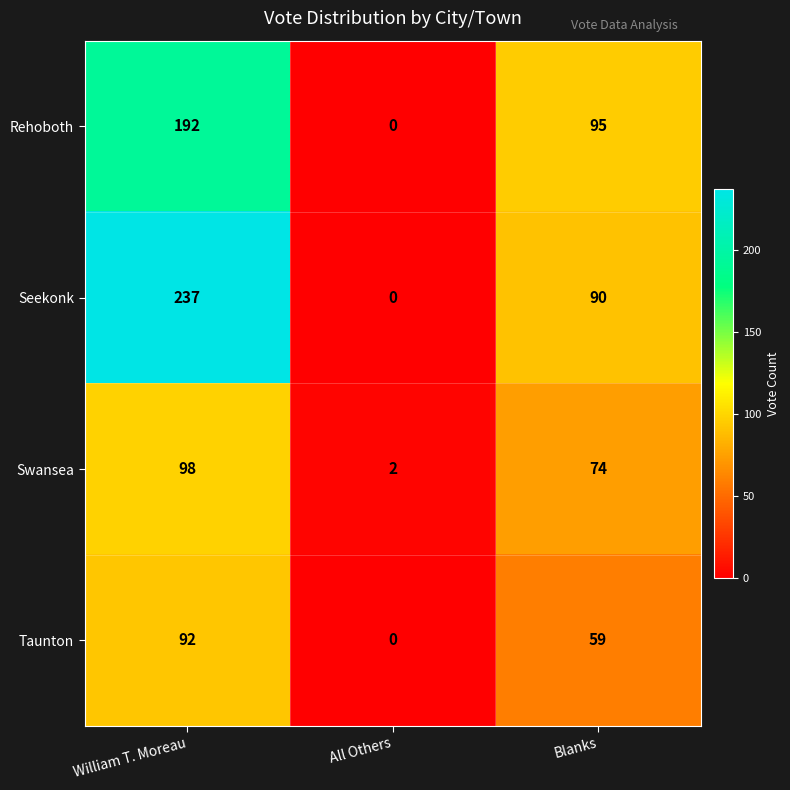

Which series has the largest total across all categories?

Seekonk